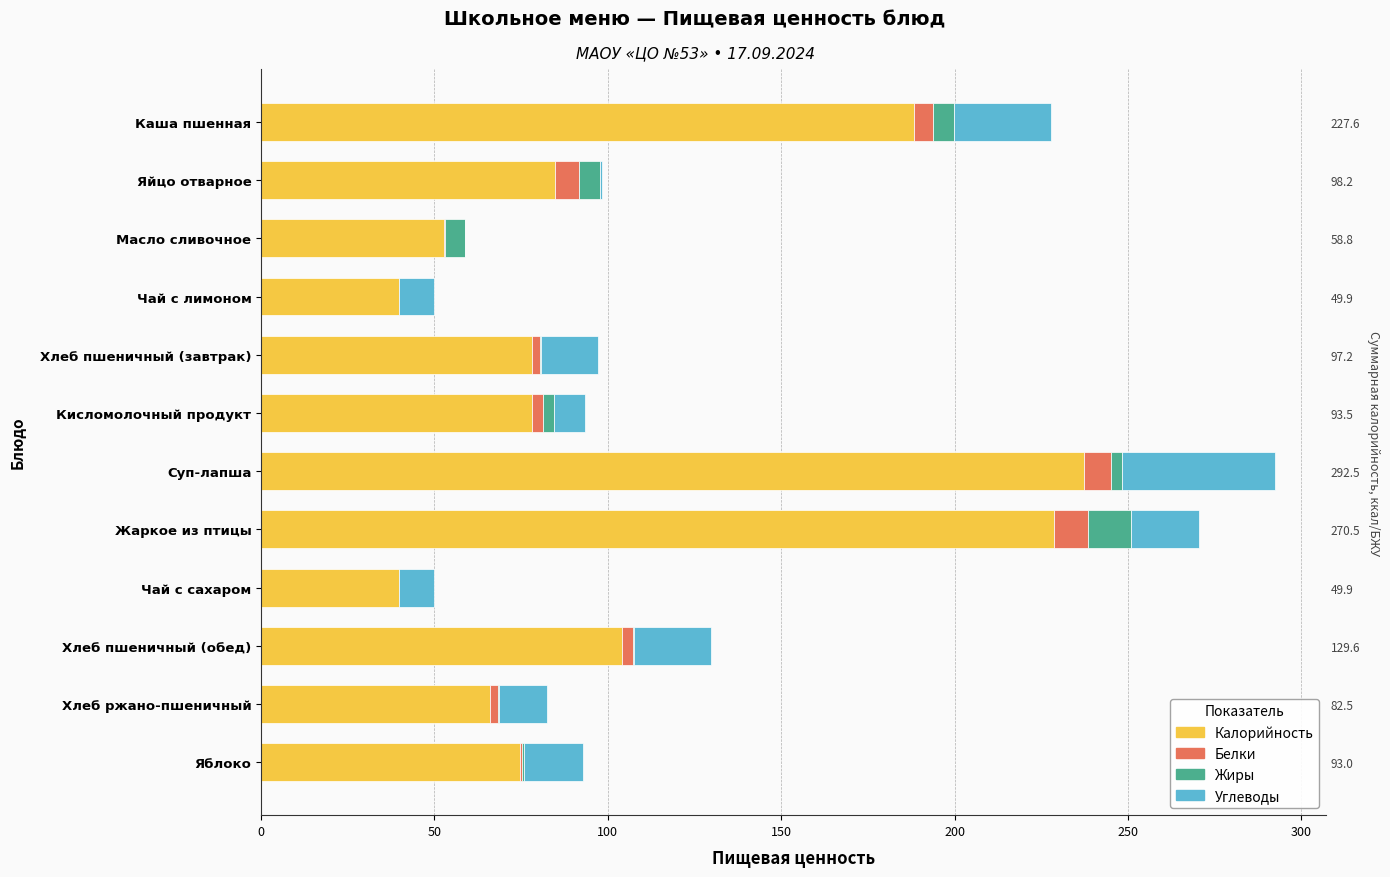

Does the chart contain stacked bars?

No